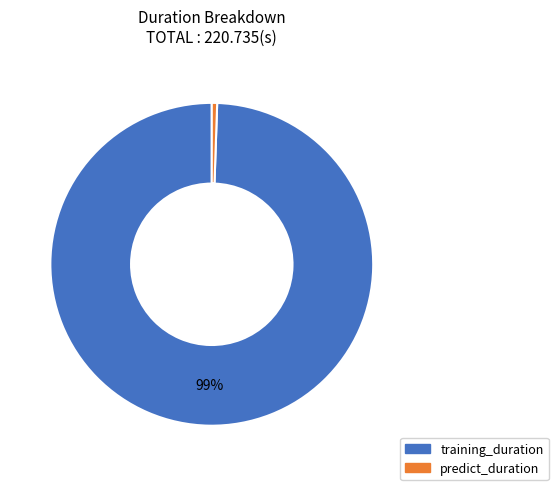

What percentage is the predict_duration slice, to the nearest percent?

1%